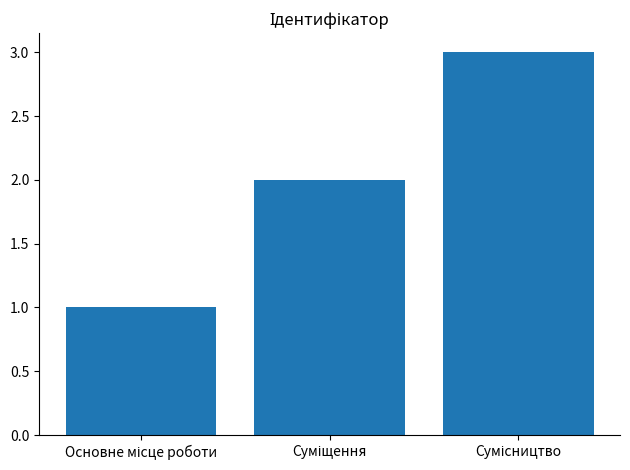

Count the values in the range 1 to 3.

3